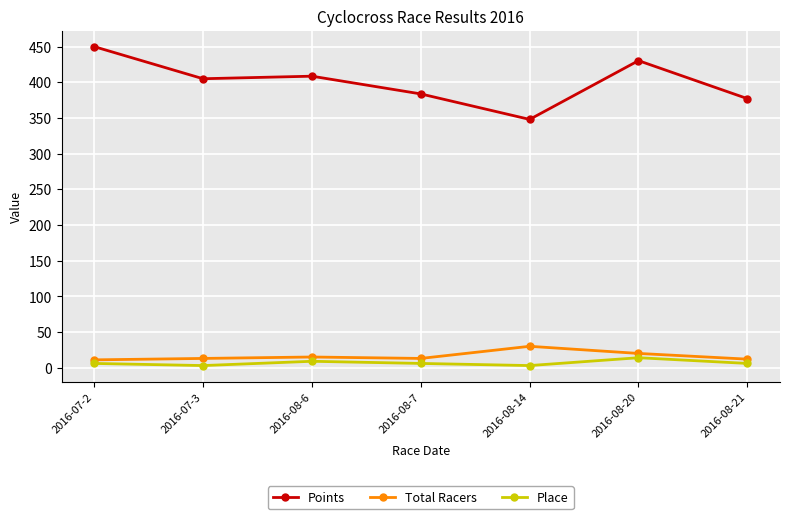

What is the value of the Total Racers point at the 1st from the left?

11.0